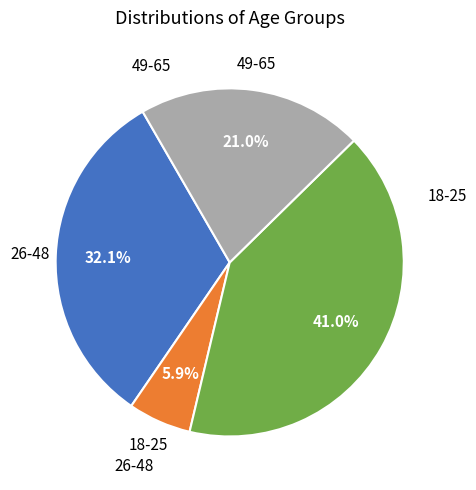

How many slices are in this pie chart?

4